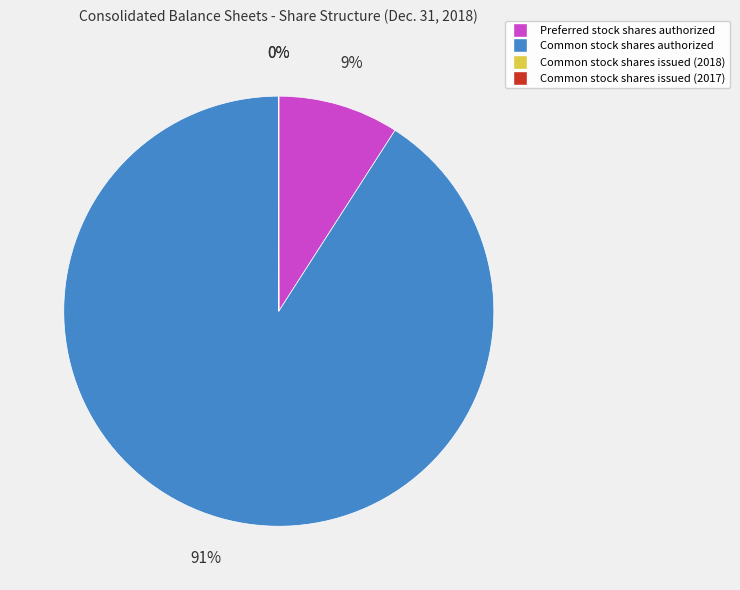

To the nearest percent, what is the average slice percentage?

25%